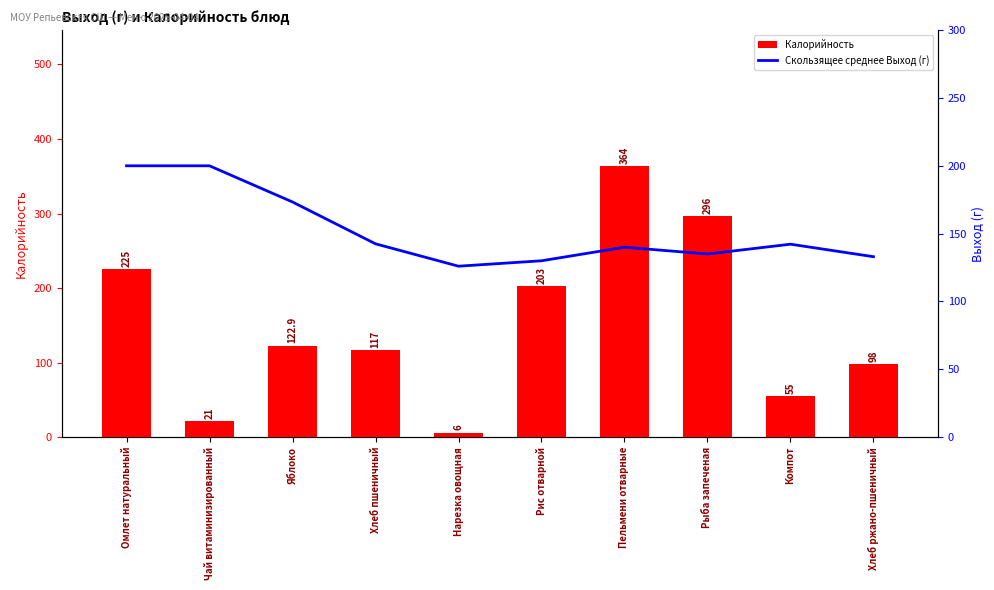

Is it true that Калорийность equals 21.0 at Чай витаминизированный?

True